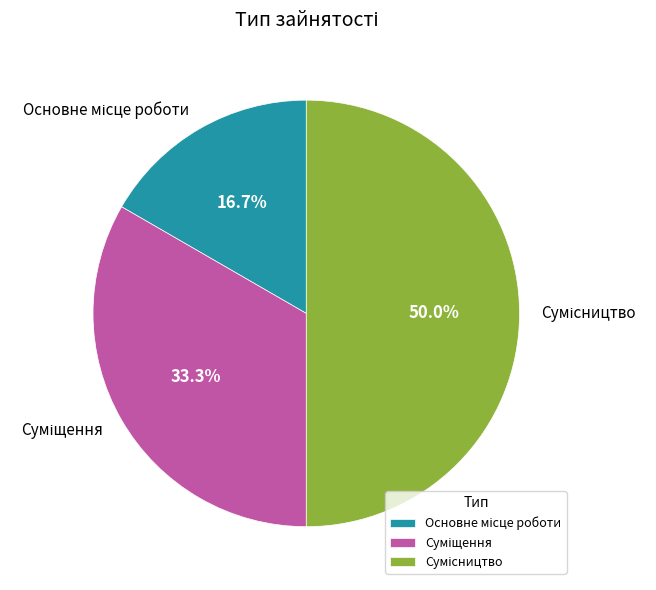

To the nearest percent, what is the difference between the largest and smallest slice percentages?

33%